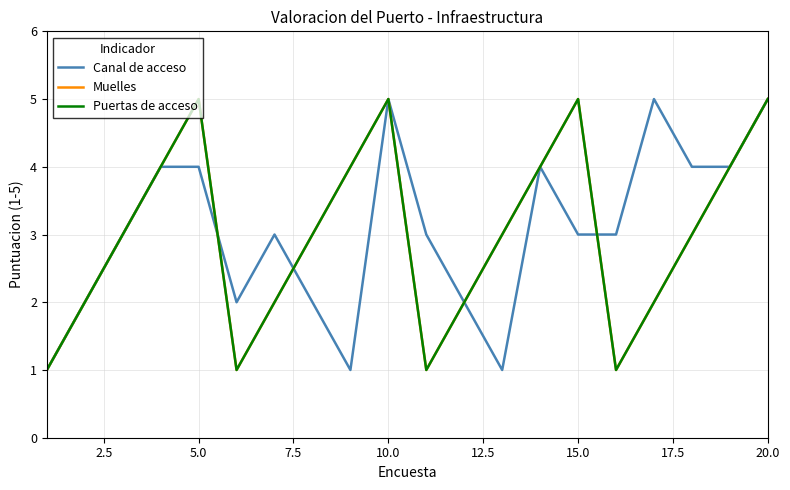

Count the Muelles values in the range 2 to 4.

12